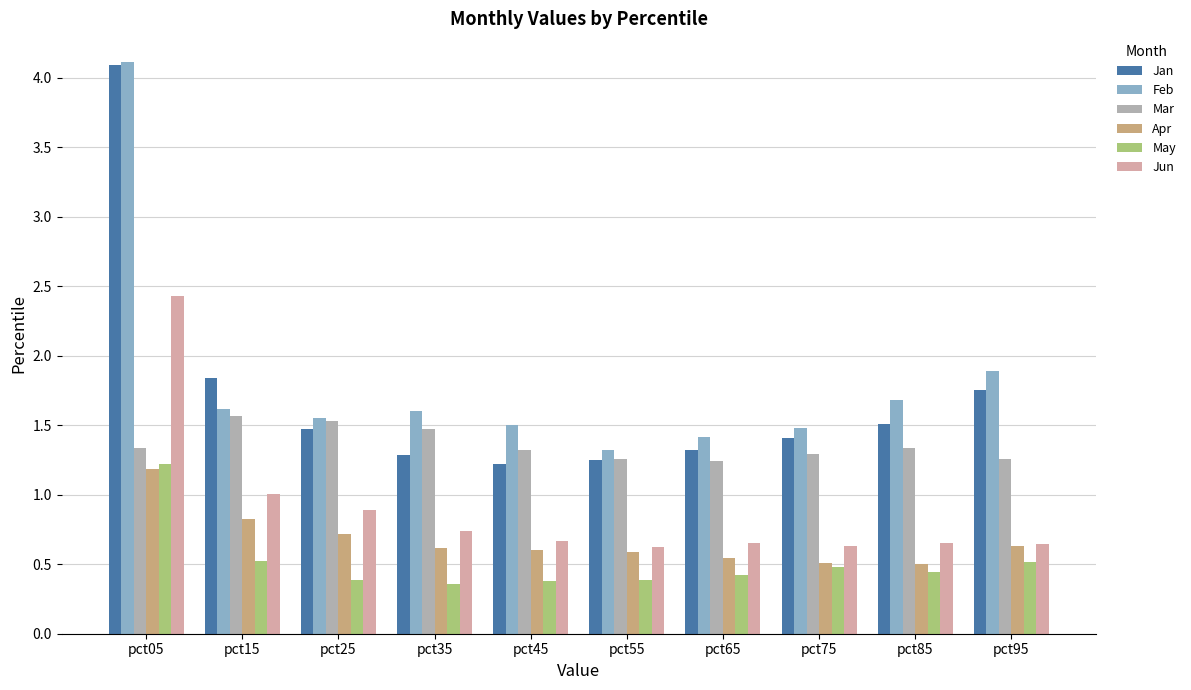

Rank the series at pct65 from highest to lowest value.

Feb, Jan, Mar, Jun, Apr, May